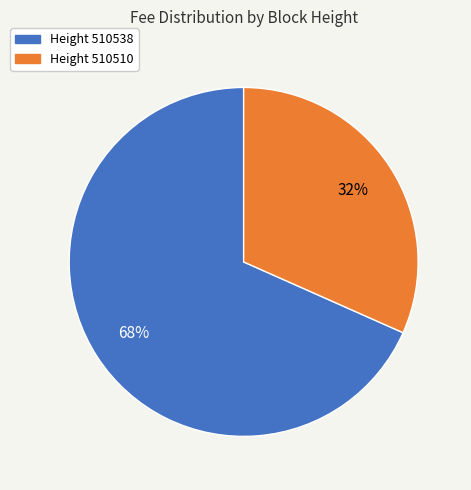

Is there a majority slice in this chart?

Yes